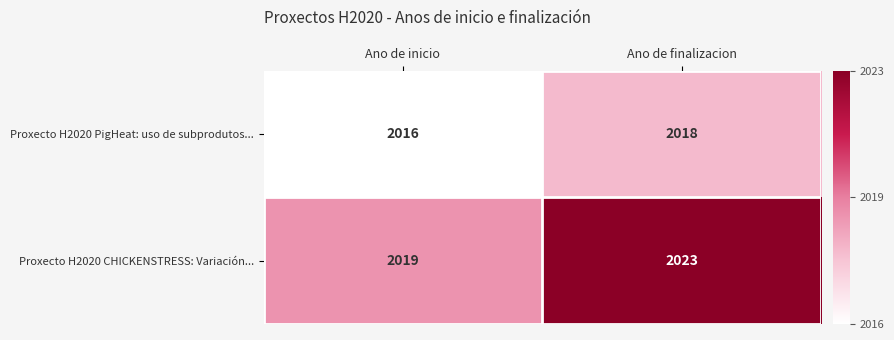

Reading right to left, extract all data points from this chart.

Proxecto H2020 PigHeat: uso de subprodutos...: Ano de finalizacion=2018	Ano de inicio=2016
Proxecto H2020 CHICKENSTRESS: Variación...: Ano de finalizacion=2023	Ano de inicio=2019